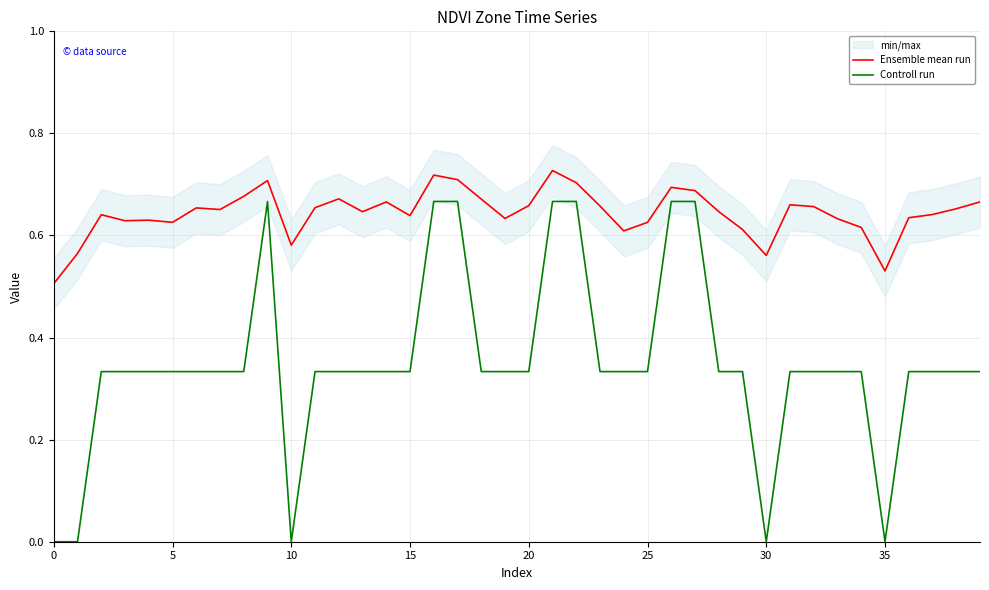

True or false: Controll run and Ensemble mean run intersect in this chart.

False